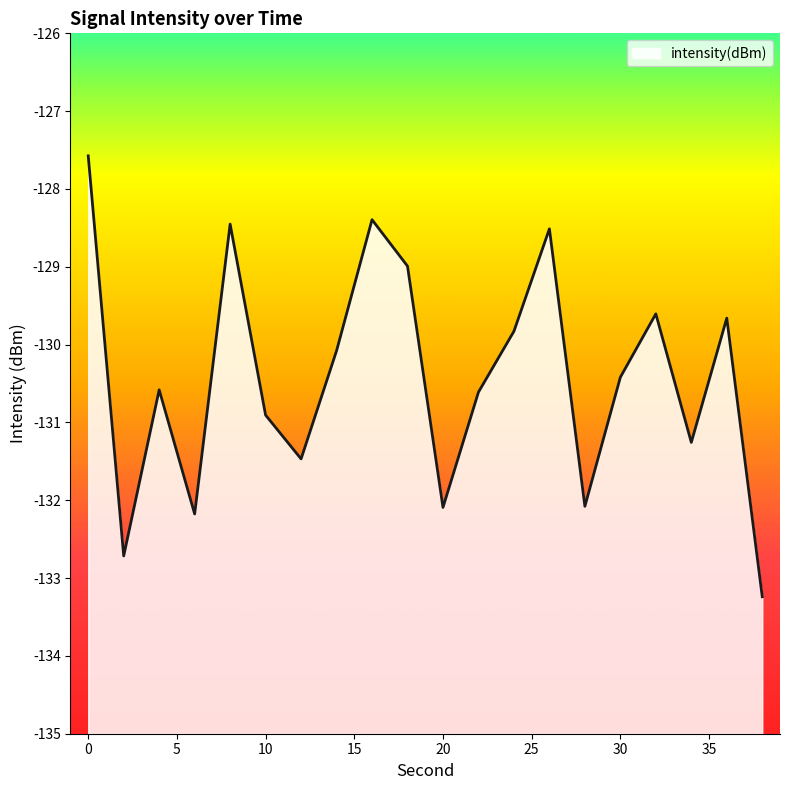

Rank the categories by value from highest to lowest.

0, 16, 8, 26, 18, 32, 36, 24, 14, 30, 4, 22, 10, 34, 12, 28, 20, 6, 2, 38